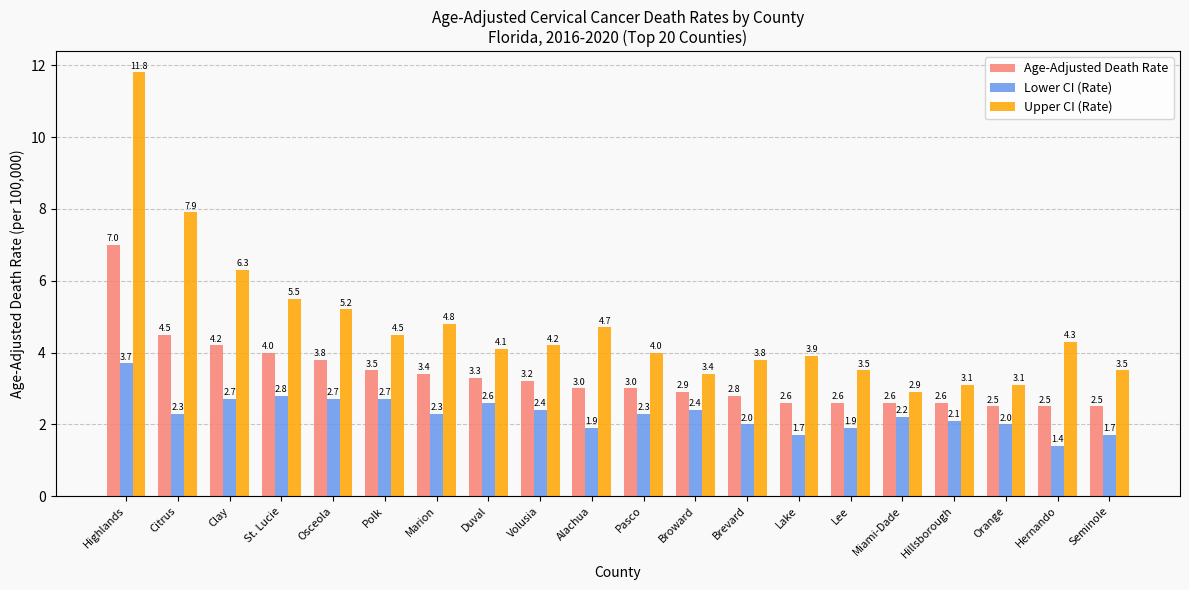

List the series in order of their peak value, highest first.

Upper CI (Rate), Age-Adjusted Death Rate, Lower CI (Rate)